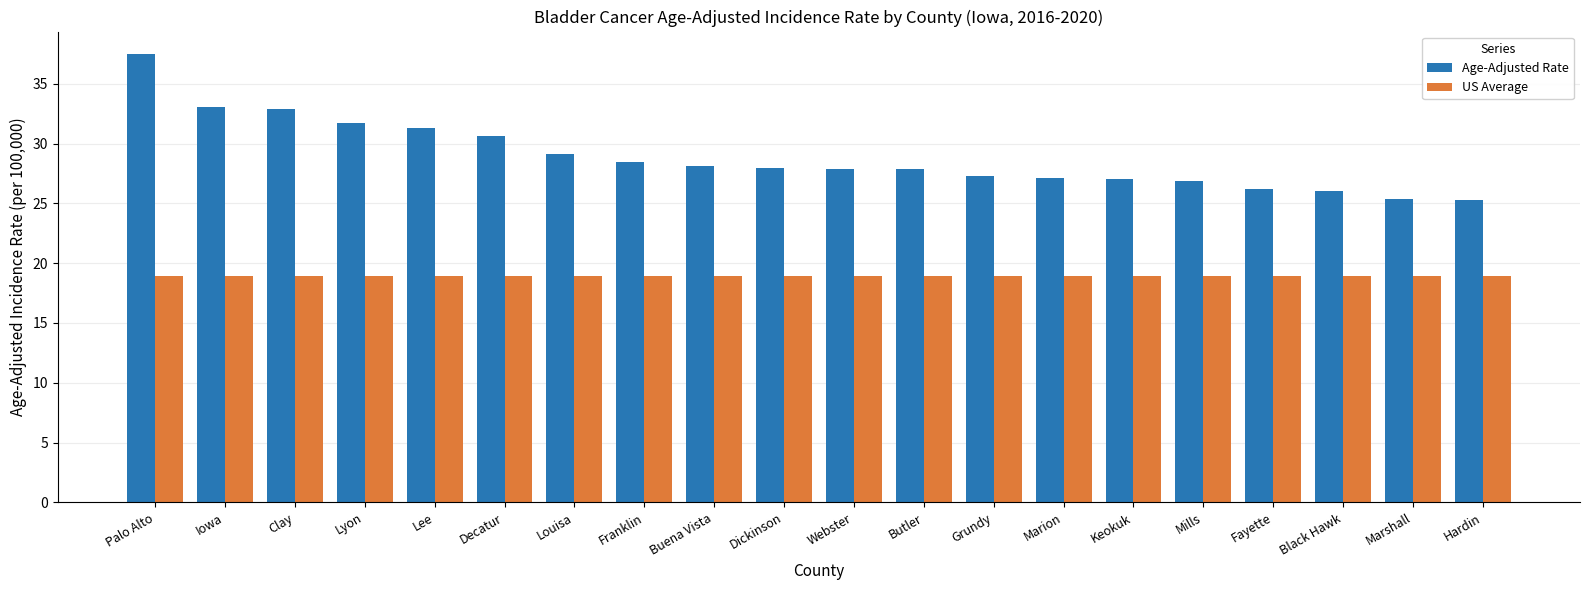

What is the spread (max minus min) of values at Butler?

9.0